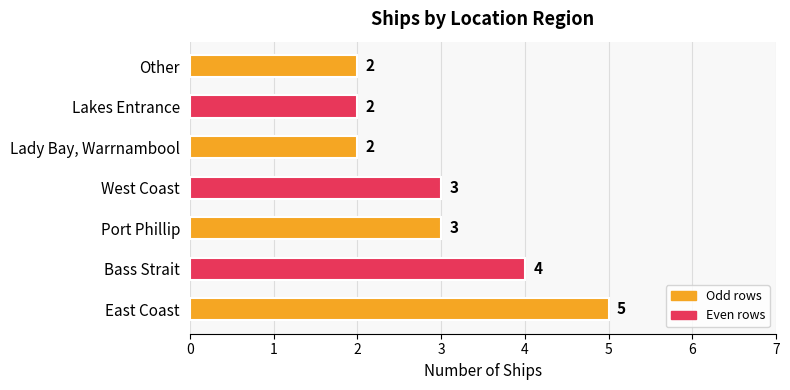

Reading bottom to top, list all the values displayed in this chart.

East Coast=5	Bass Strait=4	Port Phillip=3	West Coast=3	Lady Bay, Warrnambool=2	Lakes Entrance=2	Other=2